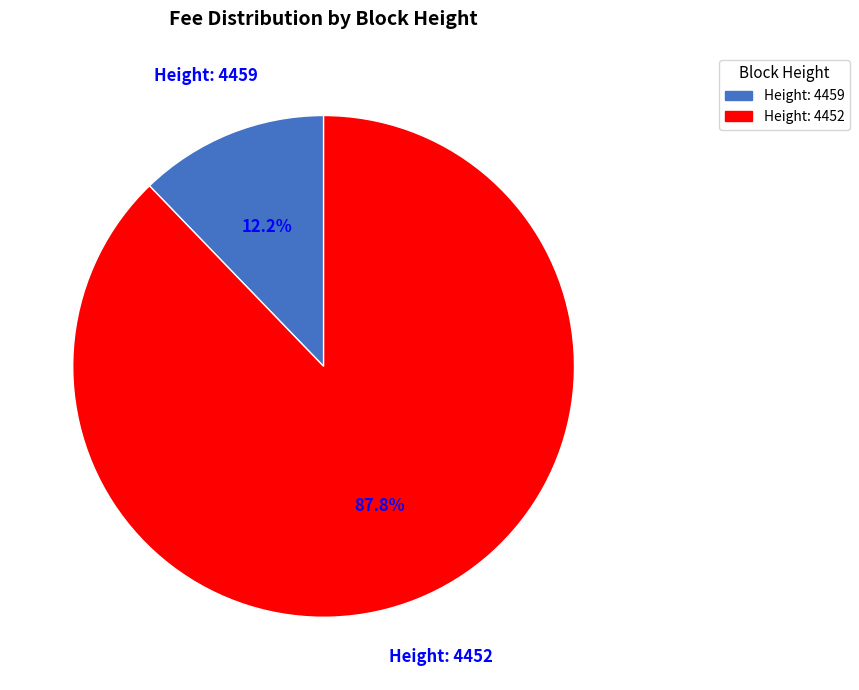

Is there any slice that represents more than half of the pie?

Yes